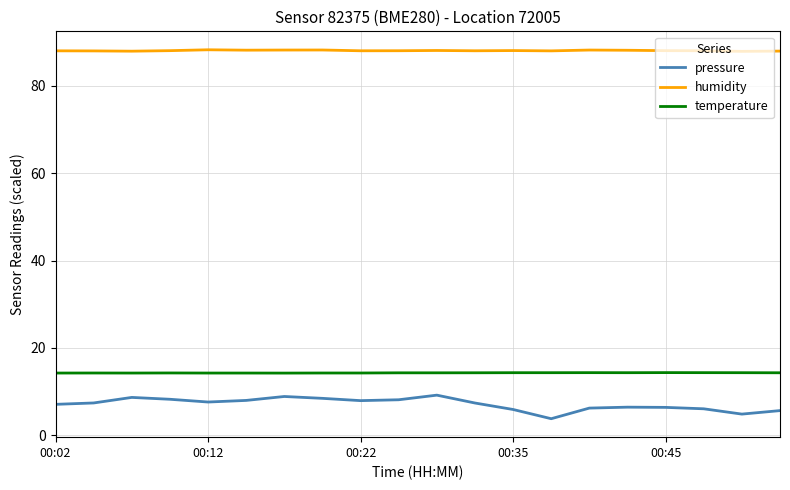

Rank the series by their maximum value, from highest to lowest.

humidity, temperature, pressure